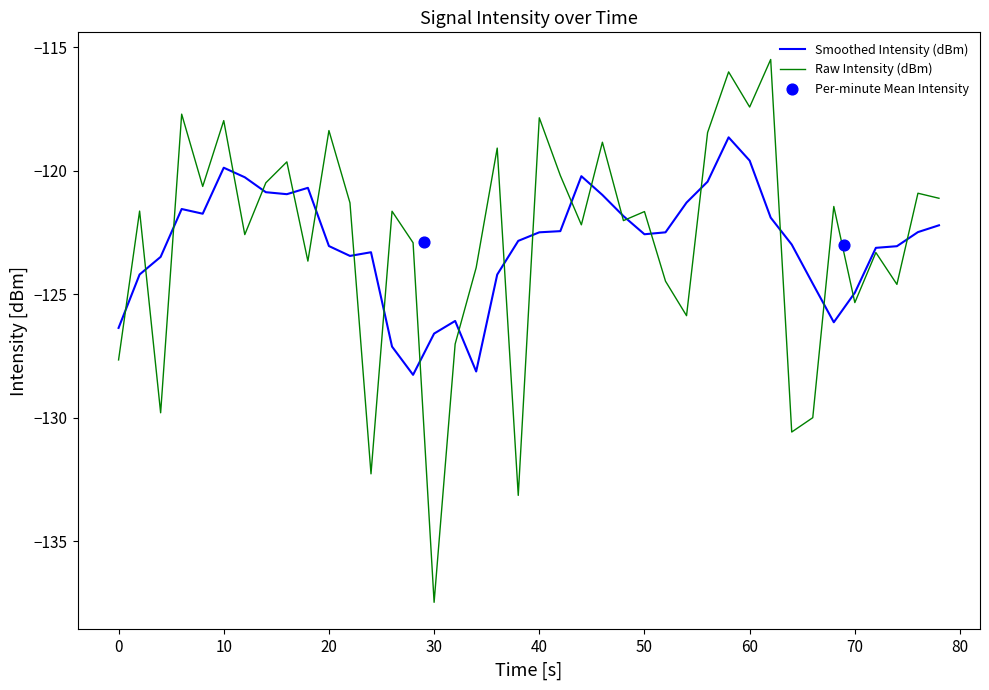

What is the maximum value for Smoothed Intensity (dBm)?

-118.6